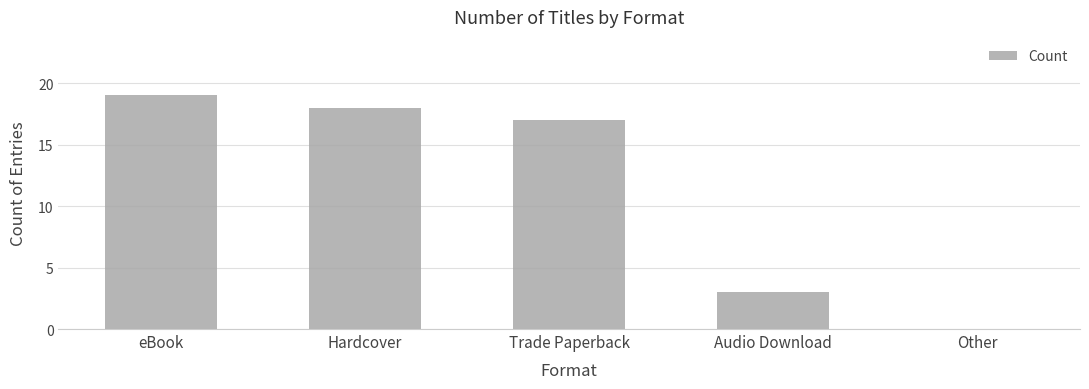

What is the greatest value displayed?

19